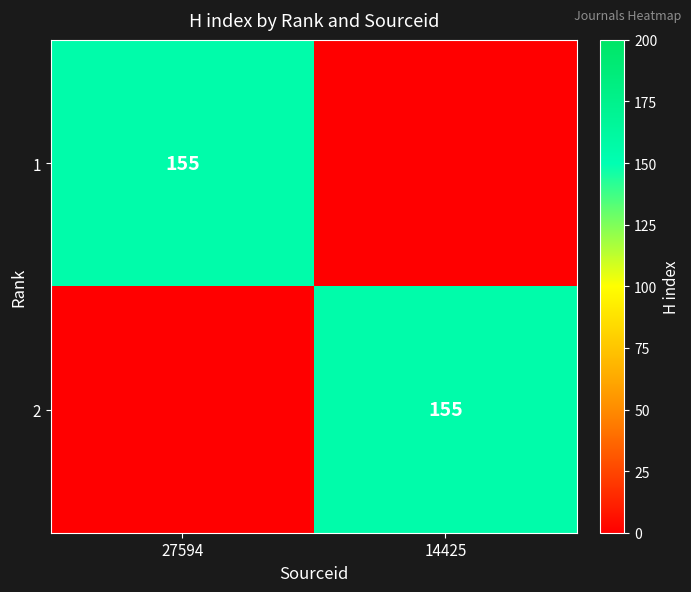

What is the spread (max minus min) of values at 27594?

155